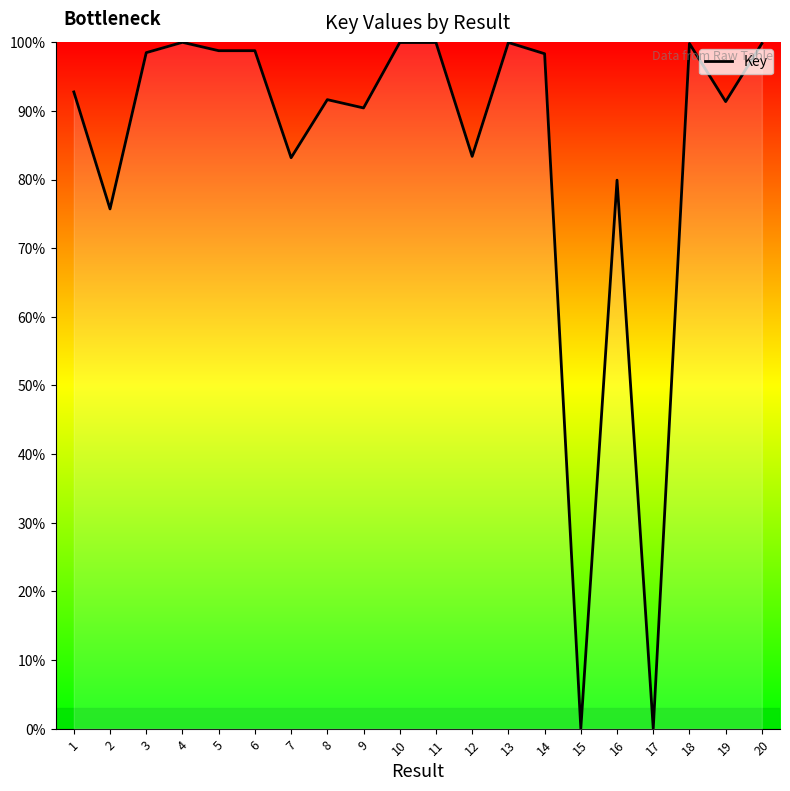

Between 19 and 5, which is larger?

5